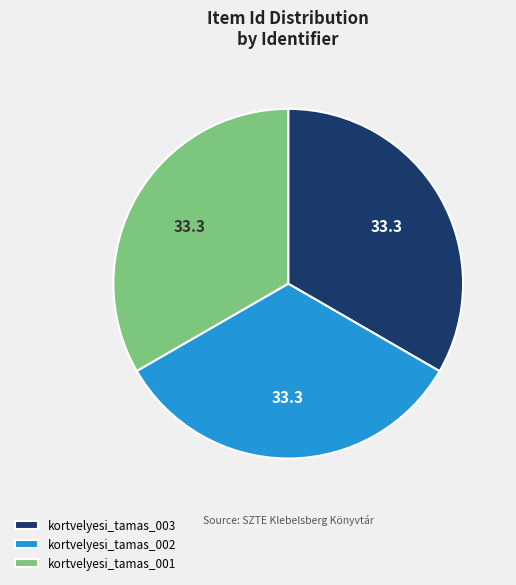

Combined, do kortvelyesi_tamas_003 and kortvelyesi_tamas_001 account for over 50%?

Yes